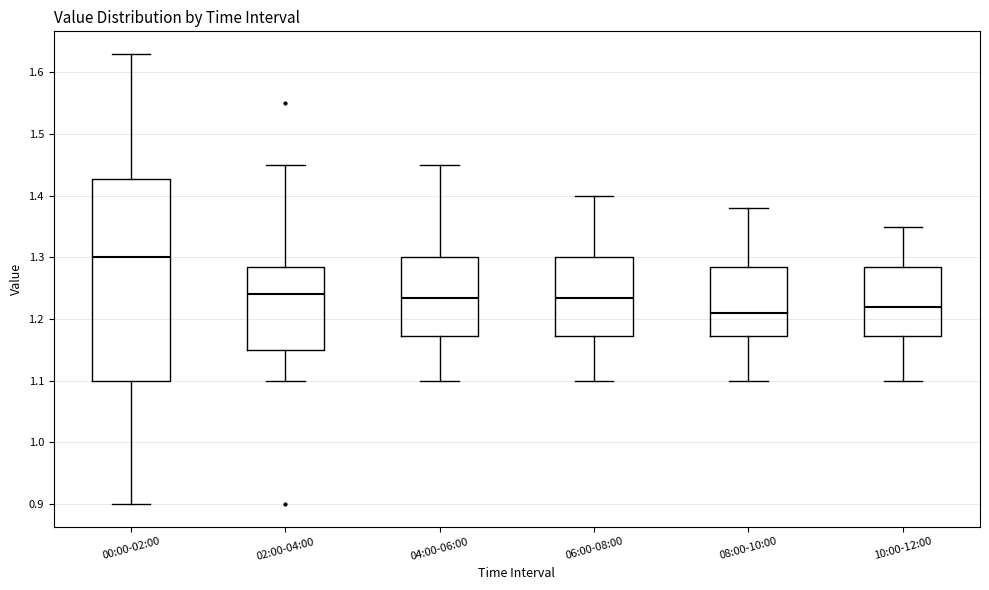

Which box has the highest median line?

00:00-02:00